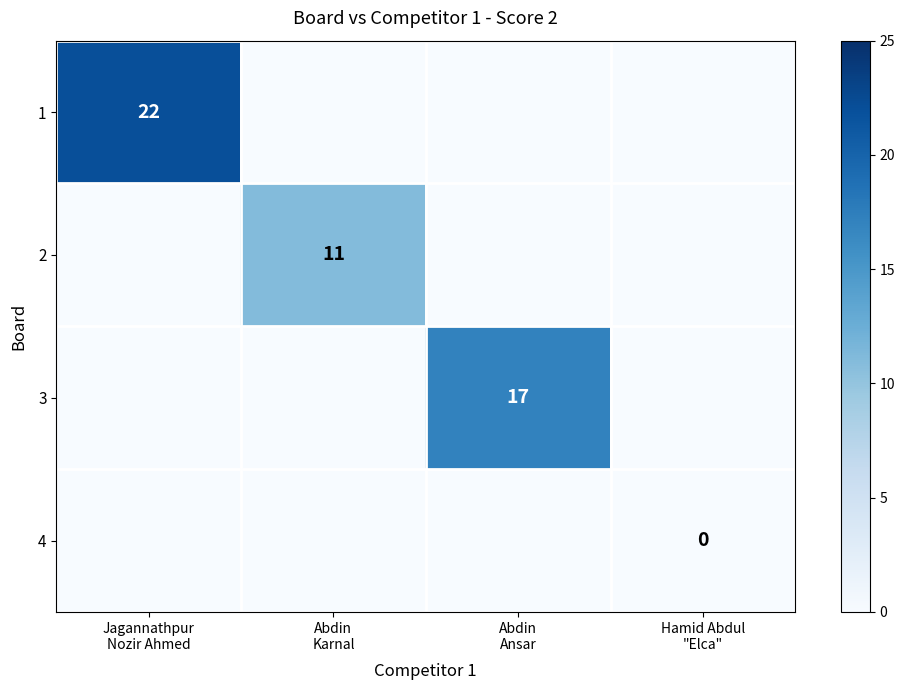

Which category has the highest value in the 2 series?

Abdin Karnal